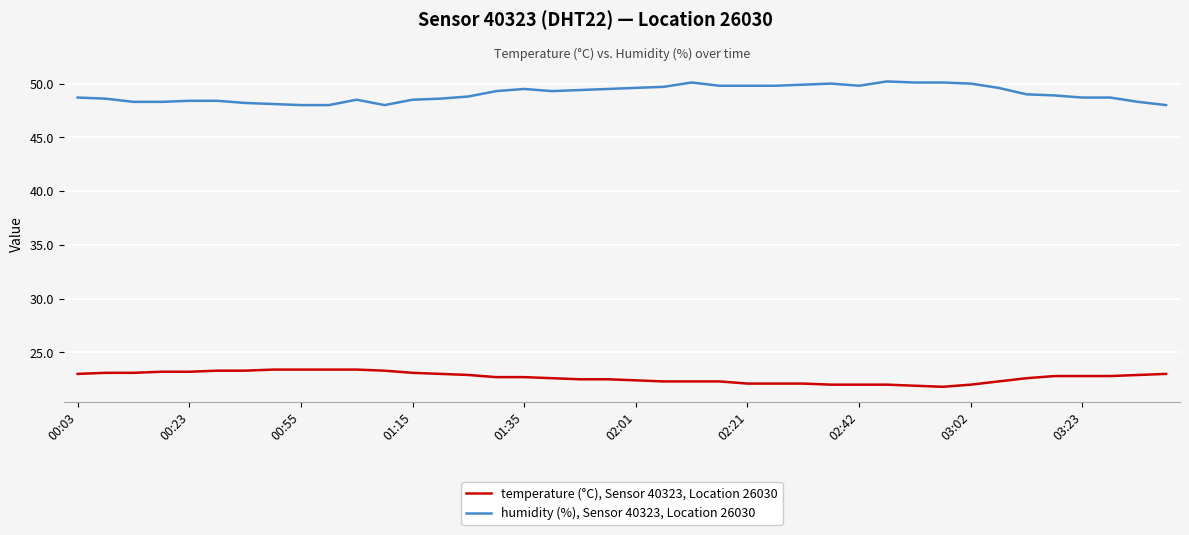

Rank the series by their maximum value, from highest to lowest.

humidity (%), Sensor 40323, Location 26030, temperature (°C), Sensor 40323, Location 26030